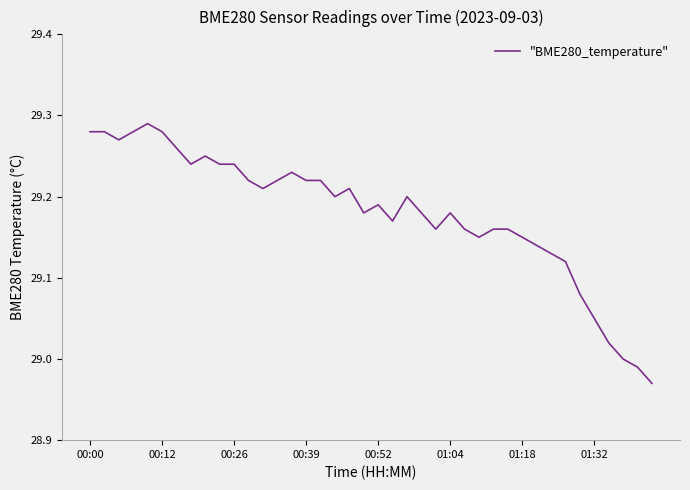

What is the difference between the maximum and minimum values?

0.3